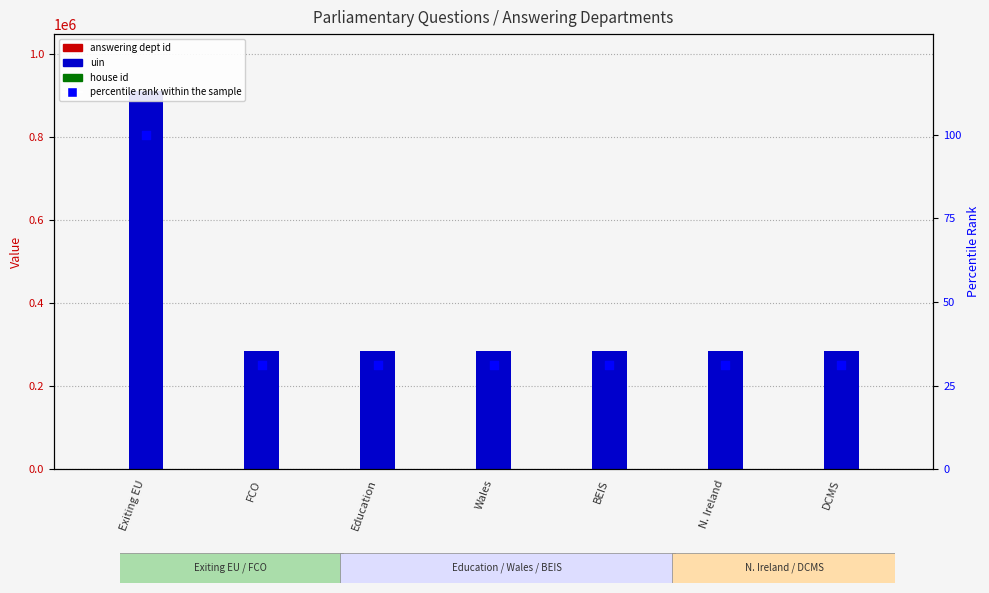

Is the value of answering dept id at FCO greater than the value of percentile rank within the sample at Exiting EU?

No